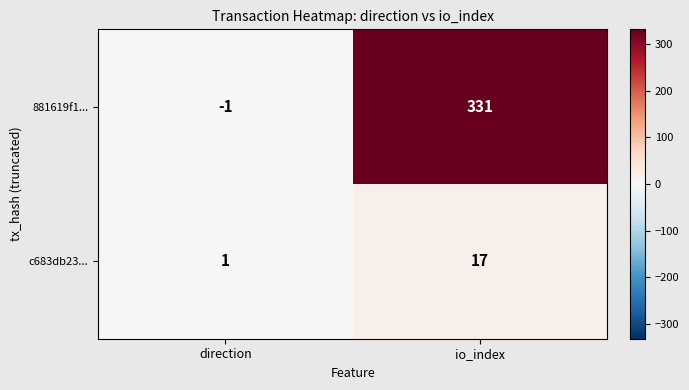

What is the sum of the 881619f1... values at direction and io_index?

330